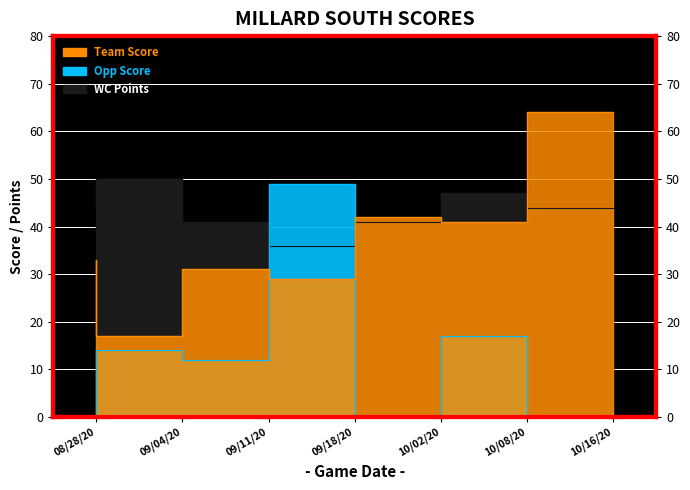

List the series in order of their overall mean, lowest first.

Opp Score, Team Score, WC Points